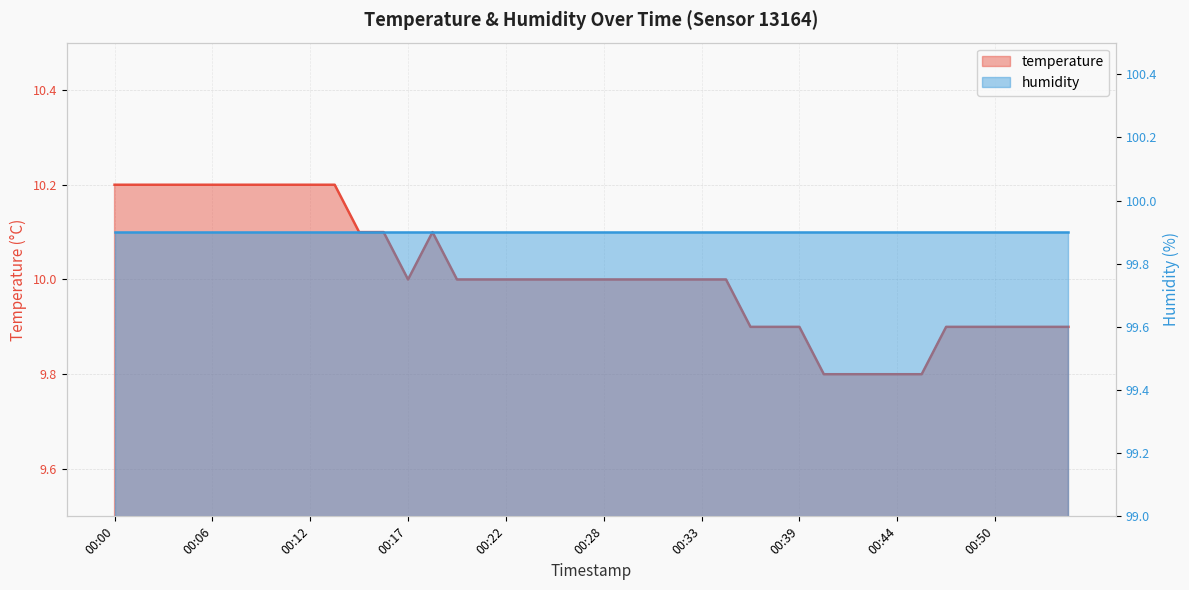

Where is the data nearest to the value 10?

00:17